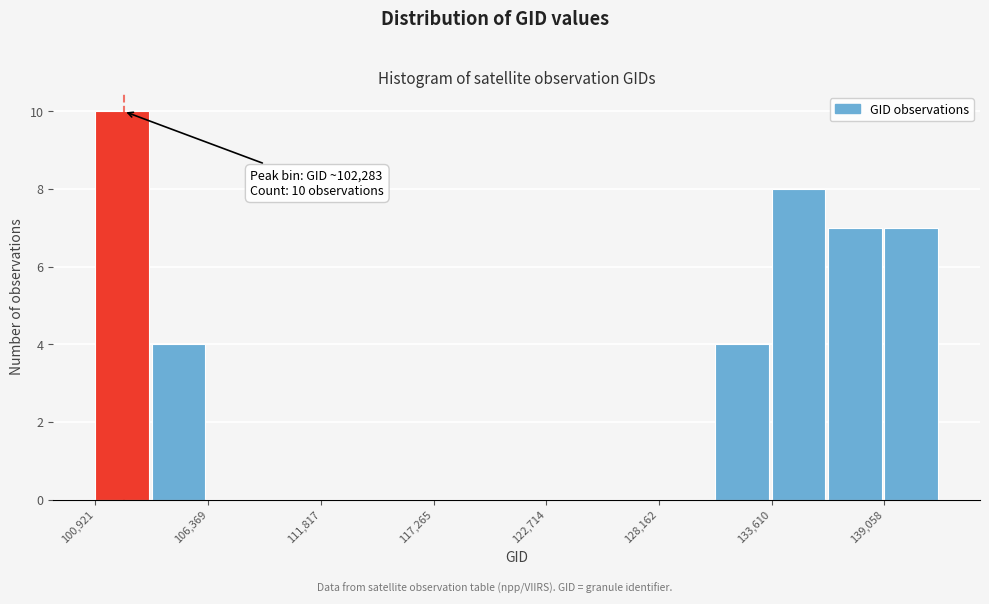

Around what value on the x-axis is the tallest bar? Give the approximate position of its centre, as read against the axis.

102000